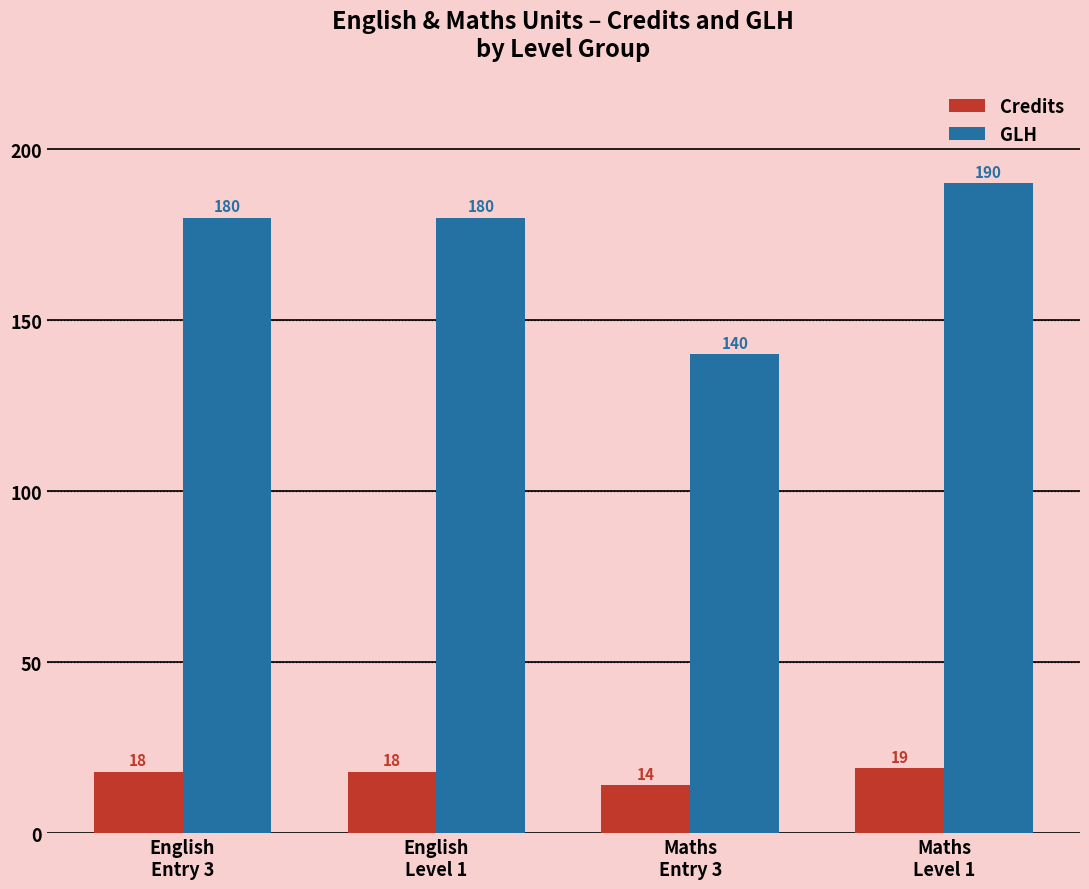

List the series in order of their peak value, lowest first.

Credits, GLH